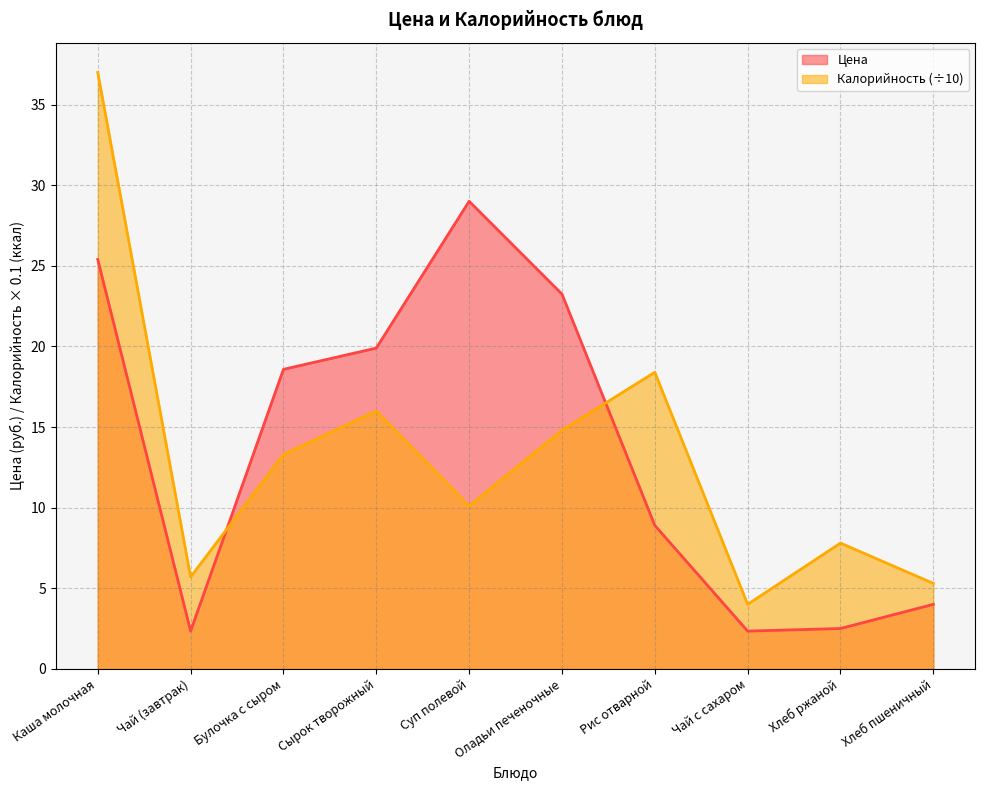

How many lines are shown in the chart?

2